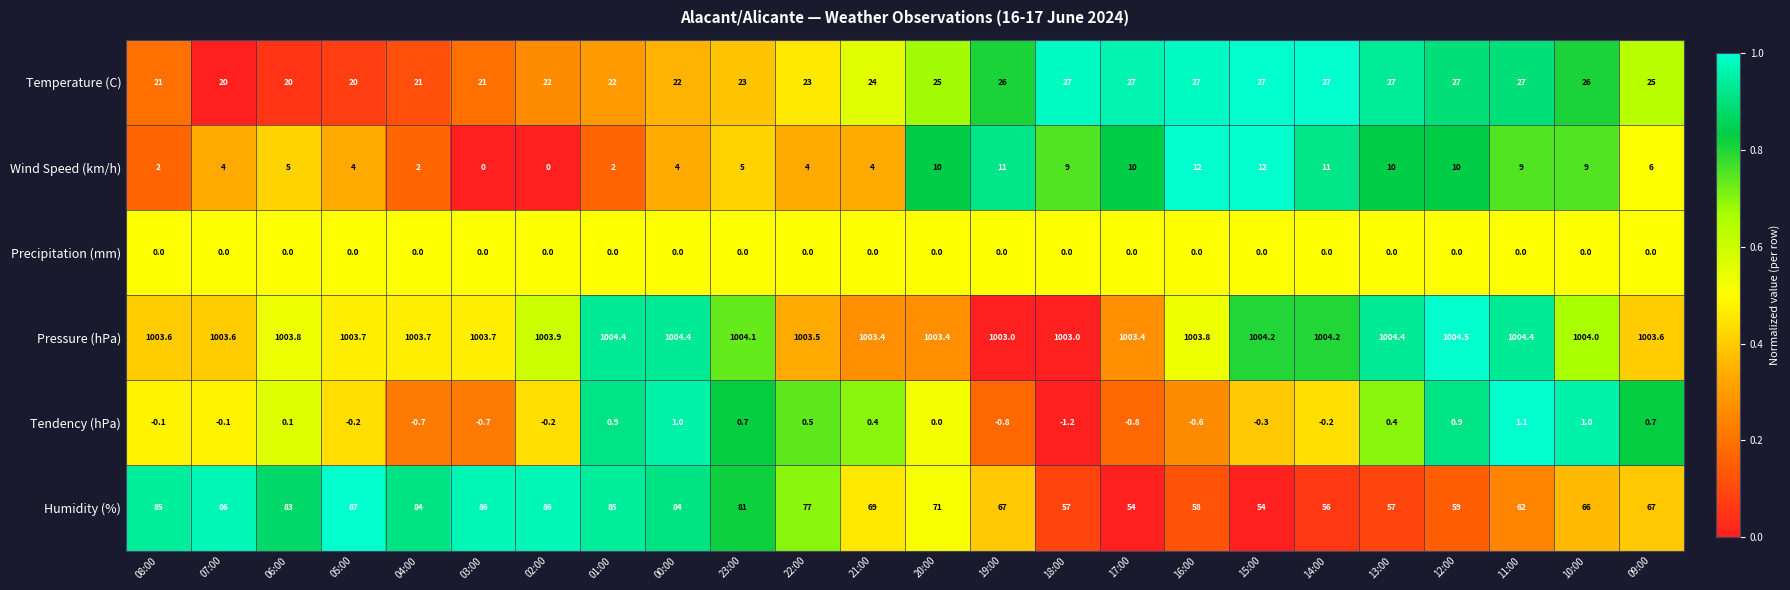

At 09:00, list the series in order from smallest to largest.

Precipitation (mm), Tendency (hPa), Wind Speed (km/h), Temperature (C), Humidity (%), Pressure (hPa)